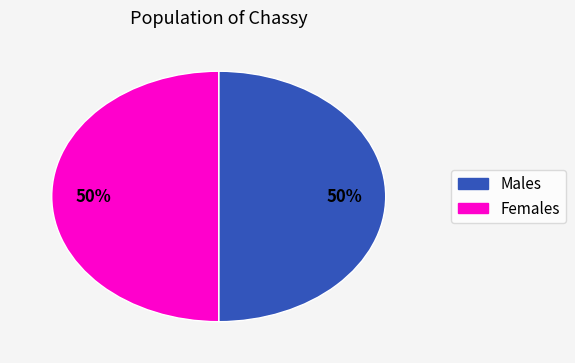

To the nearest percent, what is the average slice percentage?

50%